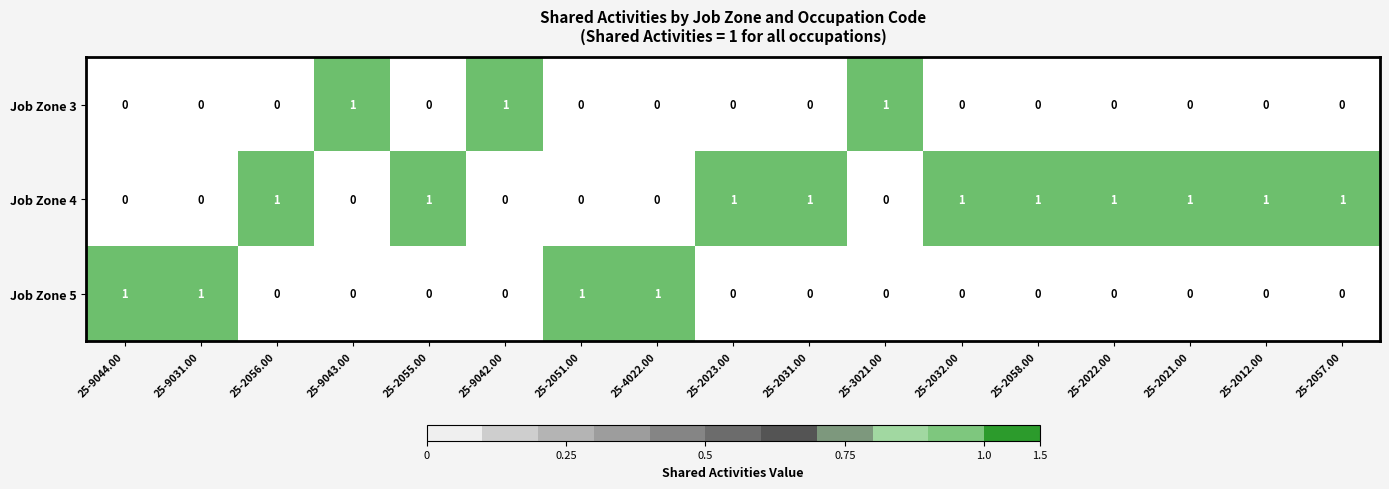

What is the difference between the highest and lowest values at 25-3021.00?

1